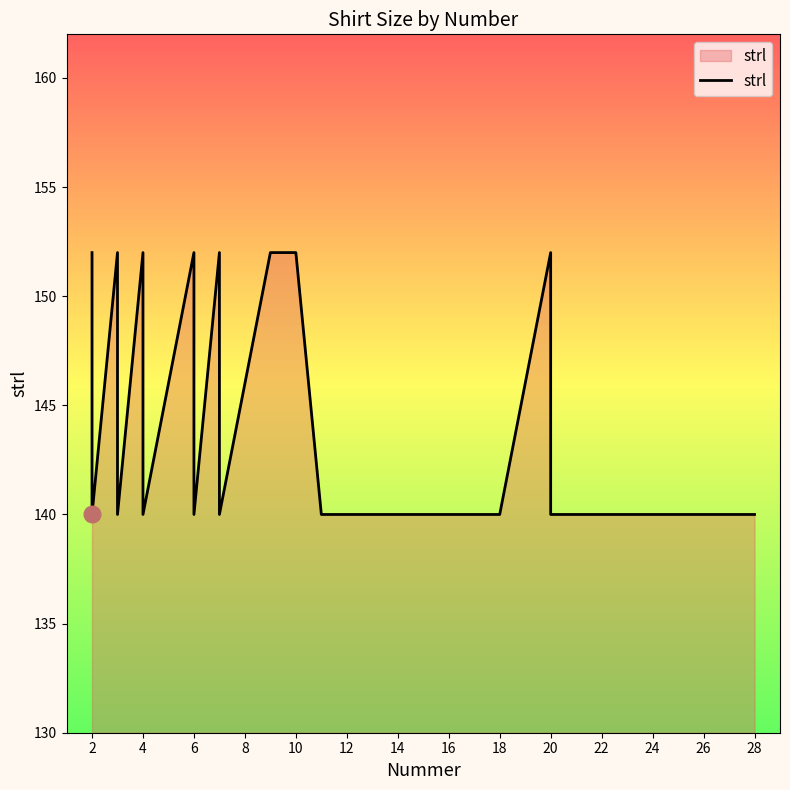

What is the sum of all values?

3608